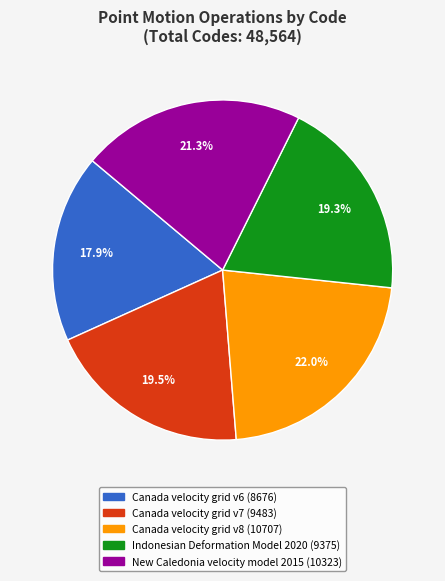

Does New Caledonia velocity model 2015 account for over 50% of the chart?

No